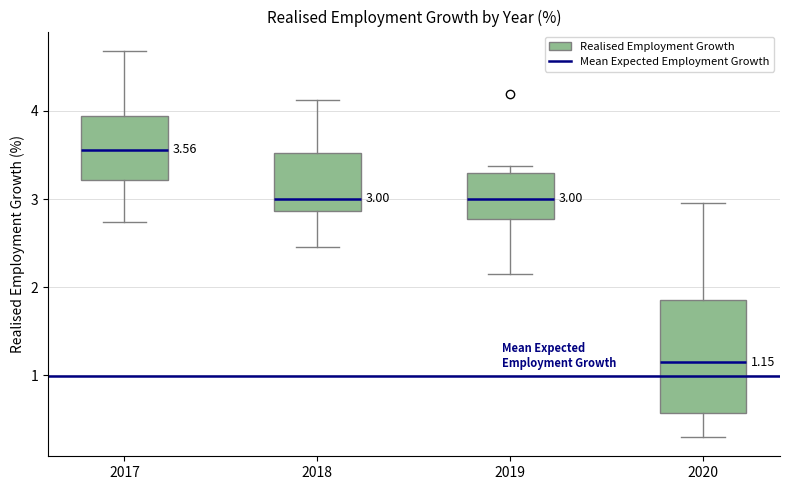

Which box has the lowest median line?

2020